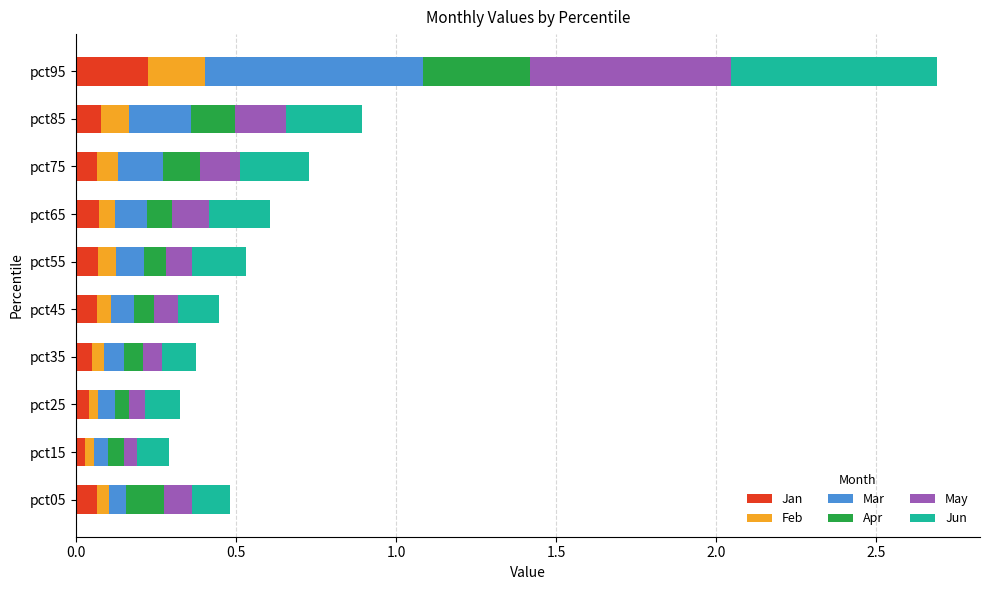

Which category has the highest value in the Jan series?

pct95